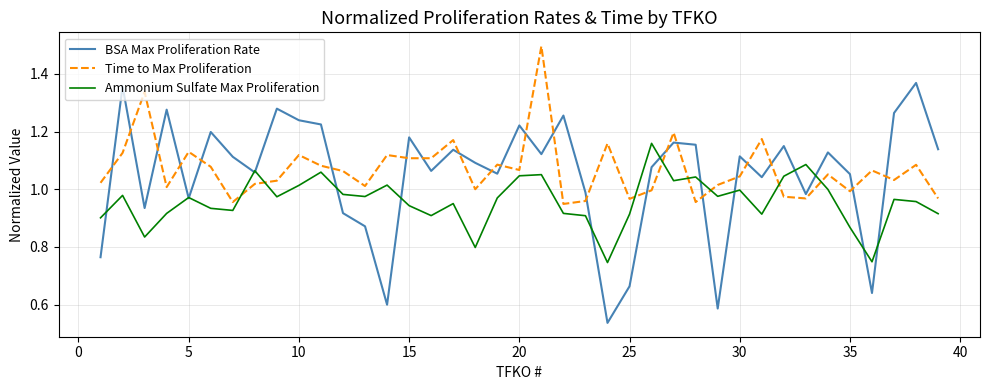

True or false: Time to Max Proliferation and Ammonium Sulfate Max Proliferation intersect in this chart.

True